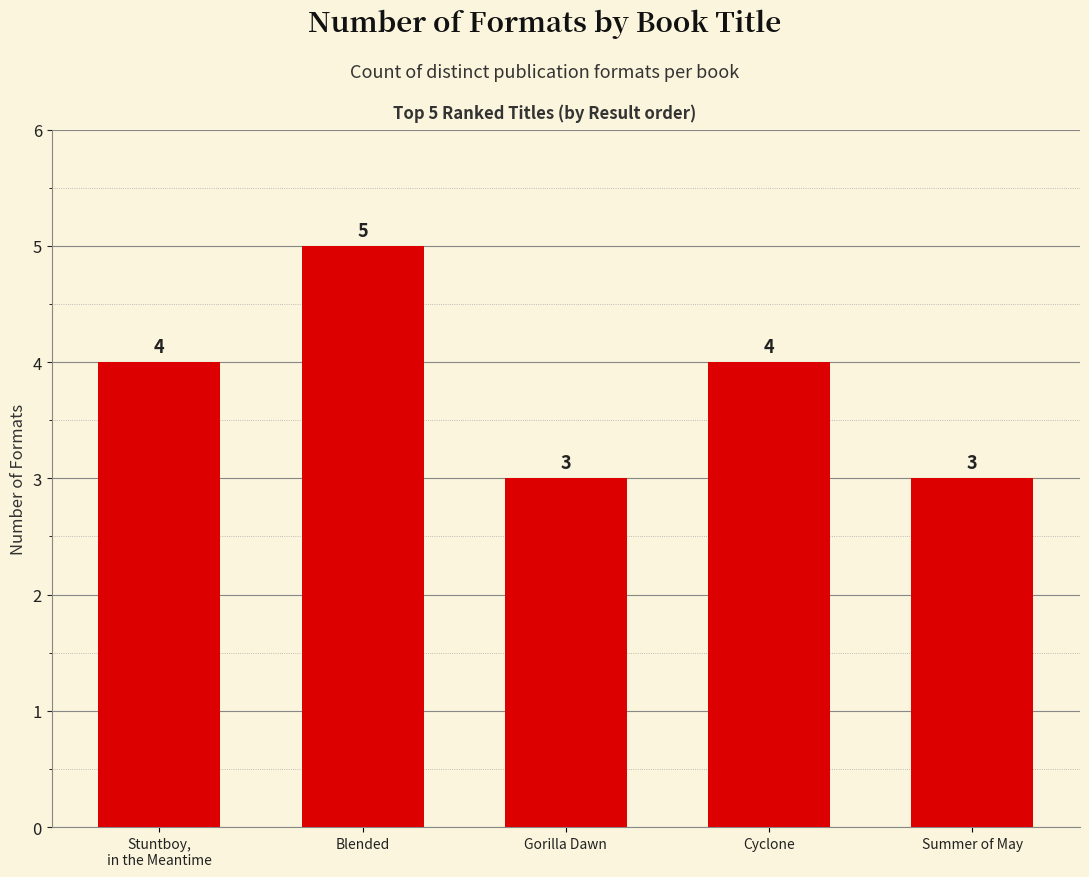

What is the approximate value at Gorilla Dawn?

3